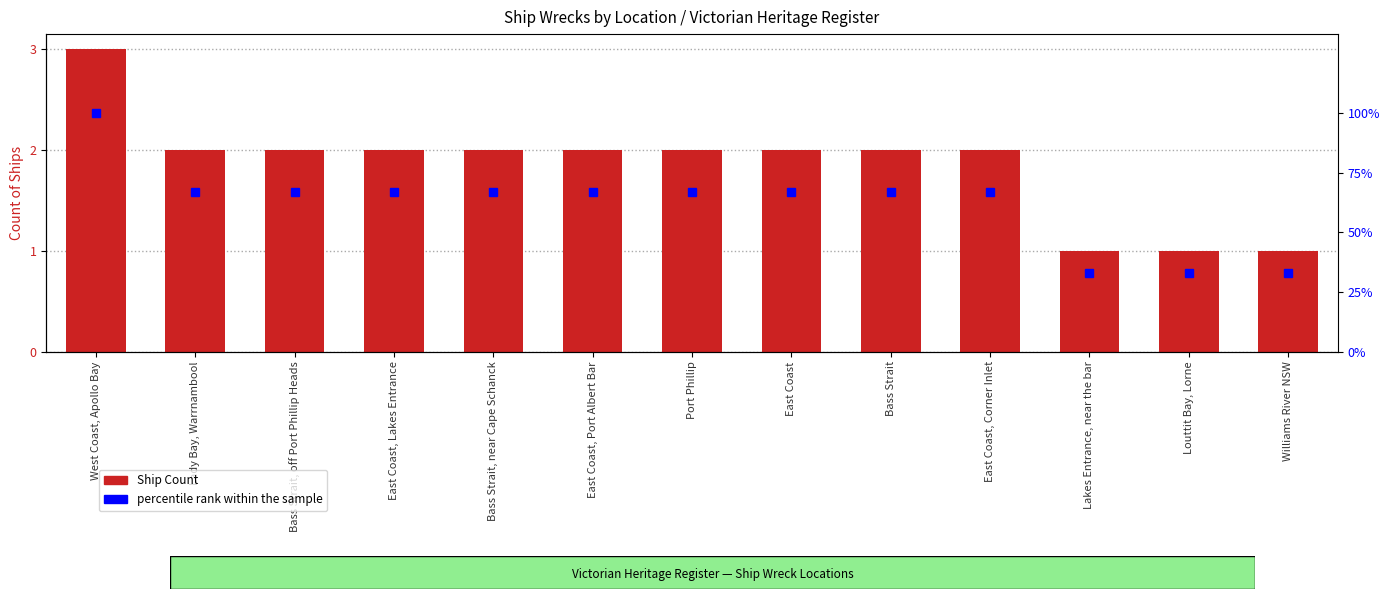

At which label does Ship Count first exceed 2?

West Coast, Apollo Bay